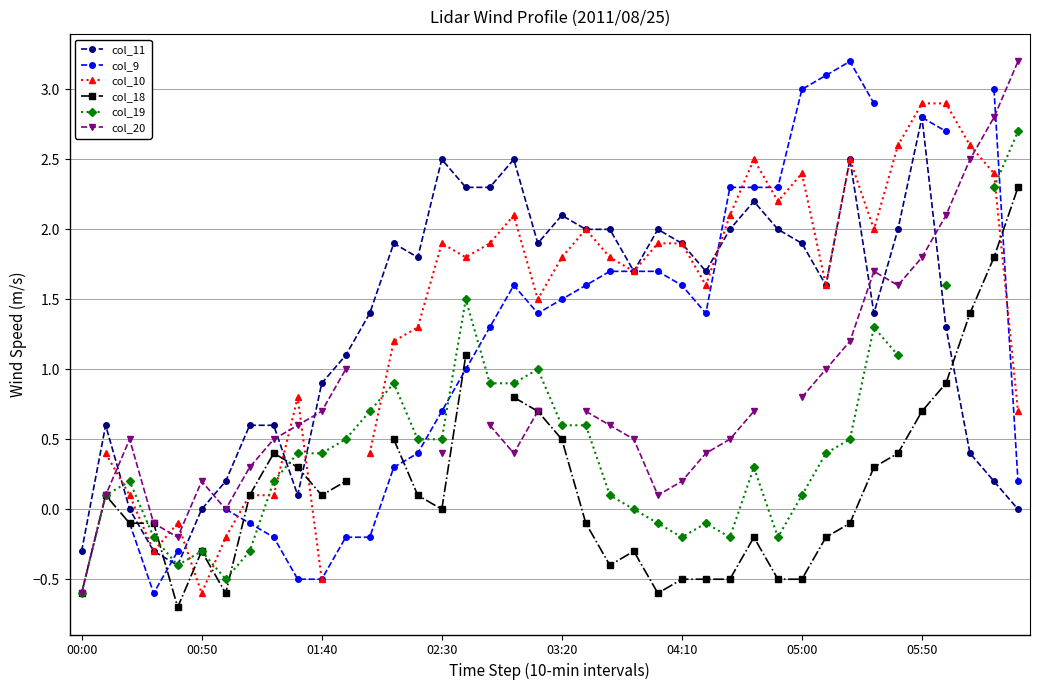

Which category has the highest value in the col_11 series?

05:50